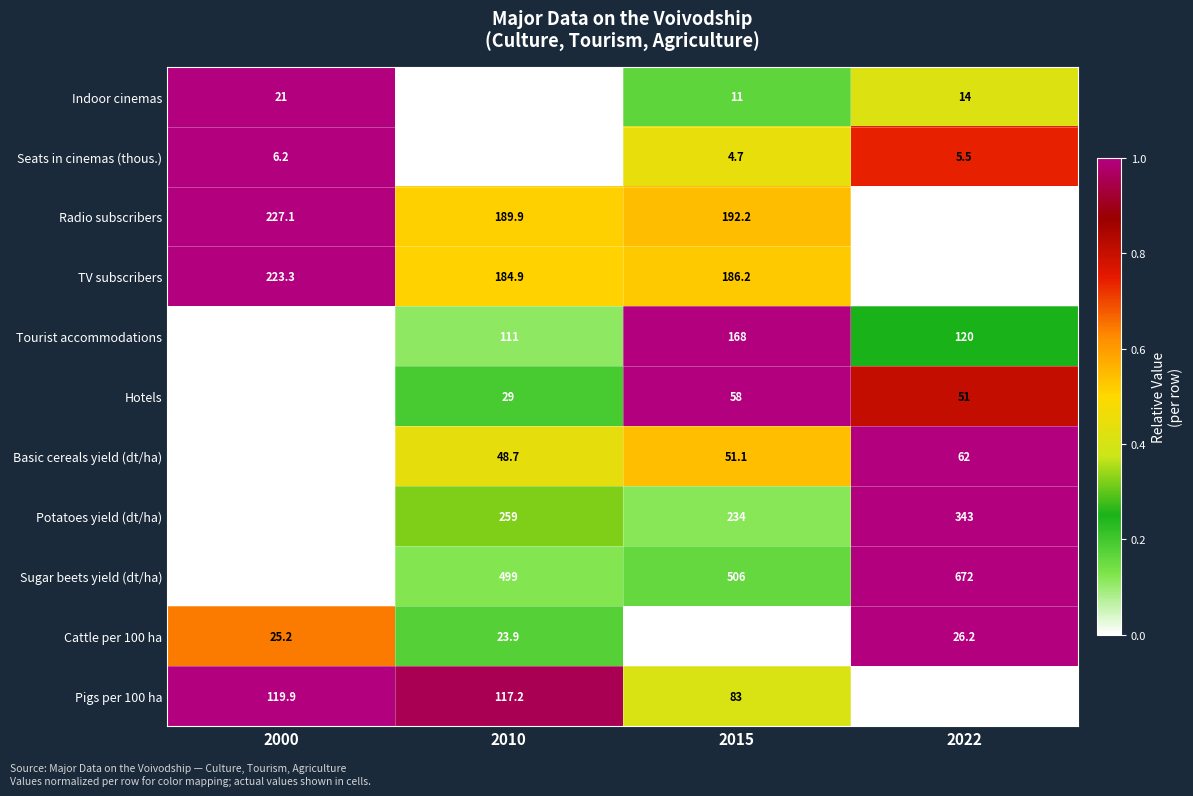

How many data points does each series have?

4